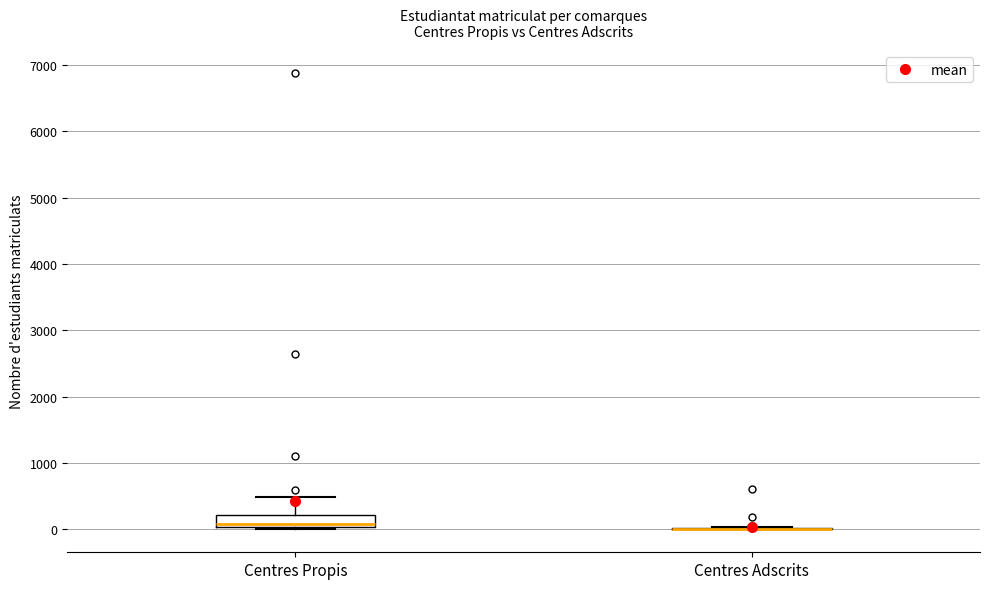

Reading left to right, transcribe this box plot: for each box, give where its median line is, the range the box spans, and where its two whiskers end, as read against the y-axis. The values are not printed on the chart, so give them approximately, as read against the axis.

Centres Propis: median 100, box 0 to 200, whiskers 0 to 500
Centres Adscrits: box collapsed to a line at 0, whiskers 0 to 0